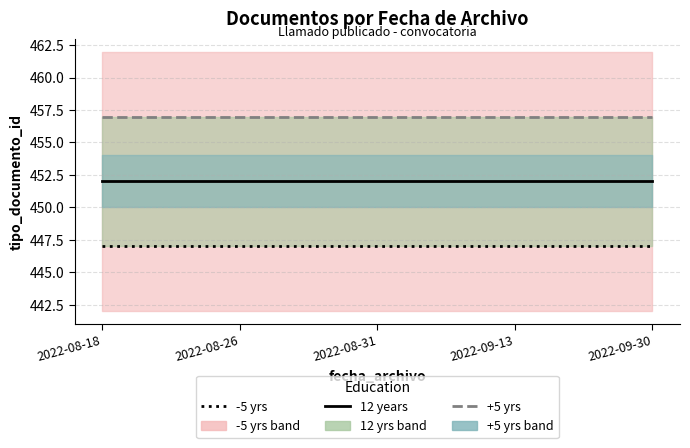

What is the greatest value displayed?

457